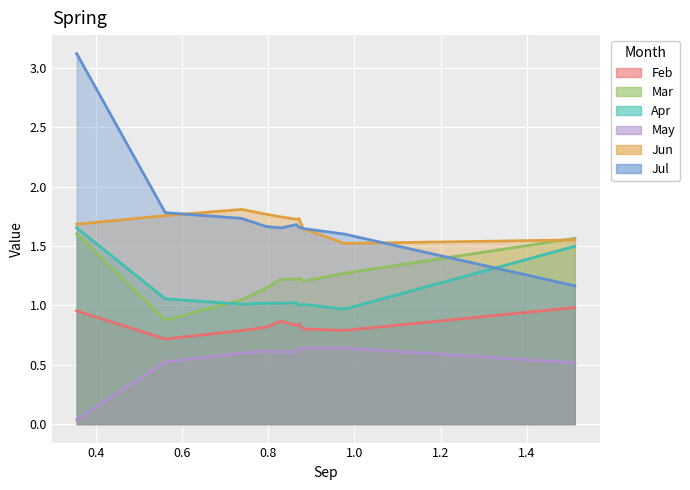

Reading right to left, extract all data points from this chart.

Feb: 1.0	0.8	0.8	0.8	0.8	0.9	0.8	0.8	0.7	1.0
Mar: 1.6	1.3	1.2	1.2	1.2	1.2	1.1	1.0	0.9	1.6
Apr: 1.5	1.0	1.0	1.0	1.0	1.0	1.0	1.0	1.1	1.7
May: 0.5	0.6	0.6	0.6	0.6	0.6	0.6	0.6	0.5	0.0
Jun: 1.6	1.5	1.6	1.7	1.7	1.7	1.8	1.8	1.8	1.7
Jul: 1.2	1.6	1.6	1.7	1.7	1.7	1.7	1.7	1.8	3.1